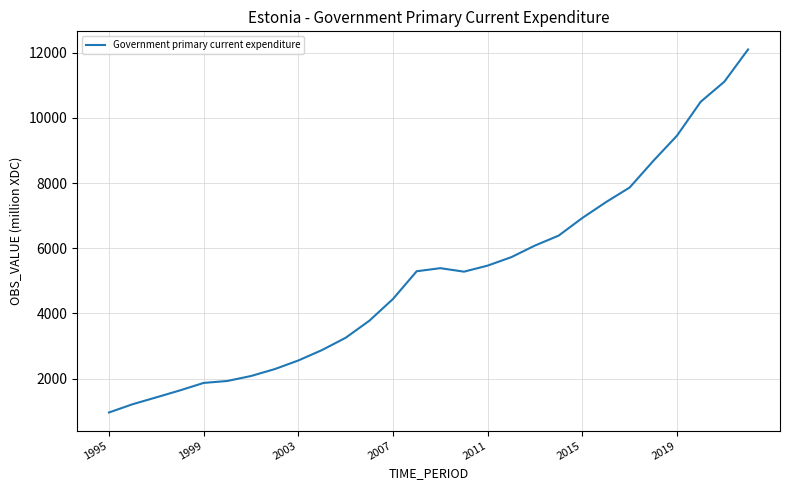

What is the greatest value displayed?

12097.6